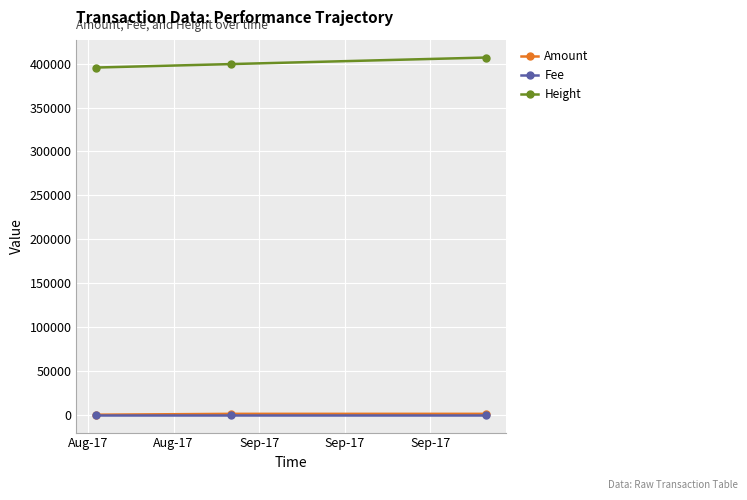

At how many categories does at least one series exceed 56832?

3